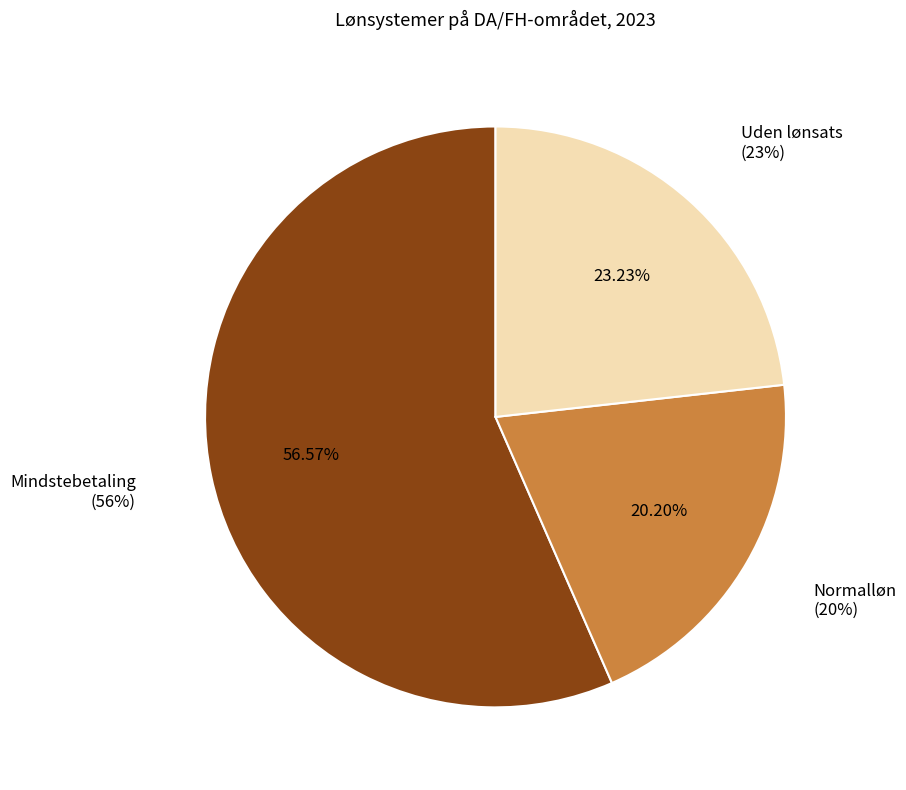

To the nearest percent, what portion does Mindstebetaling represent?

57%